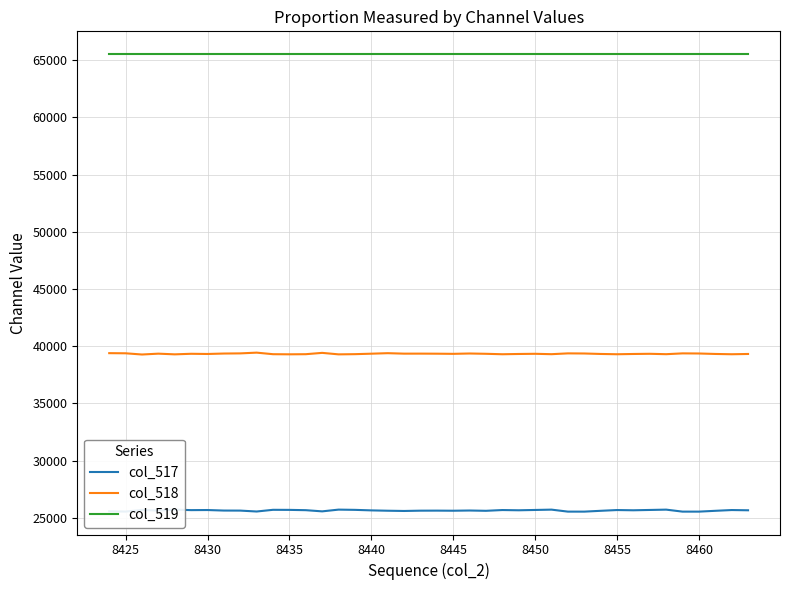

Rank the series by their average value, from lowest to highest.

col_517, col_518, col_519